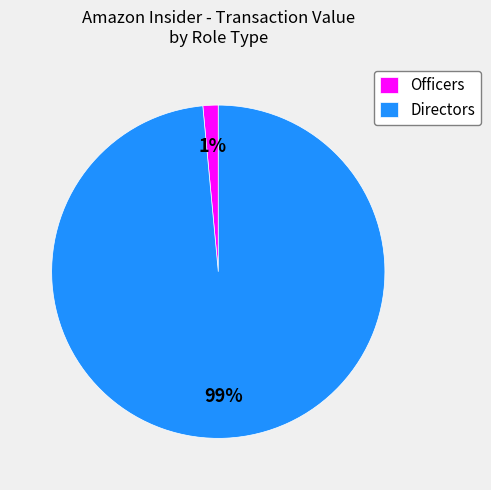

True or false: Directors accounts for 99% of the total.

True